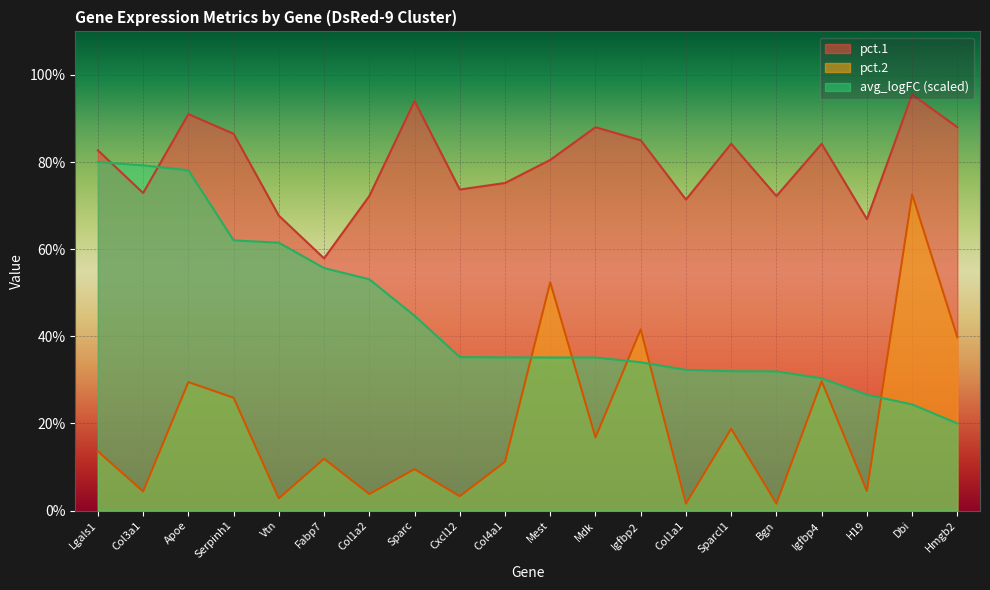

Reading left to right, extract all data points from this chart.

pct.1: Lgals1=0.8	Col3a1=0.7	Apoe=0.9	Serpinh1=0.9	Vtn=0.7	Fabp7=0.6	Col1a2=0.7	Sparc=0.9	Cxcl12=0.7	Col4a1=0.8	Mest=0.8	Mdk=0.9	Igfbp2=0.8	Col1a1=0.7	Sparcl1=0.8	Bgn=0.7	Igfbp4=0.8	H19=0.7	Dbi=1.0	Hmgb2=0.9
pct.2: Lgals1=0.1	Col3a1=0.0	Apoe=0.3	Serpinh1=0.3	Vtn=0.0	Fabp7=0.1	Col1a2=0.0	Sparc=0.1	Cxcl12=0.0	Col4a1=0.1	Mest=0.5	Mdk=0.2	Igfbp2=0.4	Col1a1=0.0	Sparcl1=0.2	Bgn=0.0	Igfbp4=0.3	H19=0.0	Dbi=0.7	Hmgb2=0.4
avg_logFC: Lgals1=0.8	Col3a1=0.8	Apoe=0.8	Serpinh1=0.6	Vtn=0.6	Fabp7=0.6	Col1a2=0.5	Sparc=0.4	Cxcl12=0.4	Col4a1=0.4	Mest=0.4	Mdk=0.4	Igfbp2=0.3	Col1a1=0.3	Sparcl1=0.3	Bgn=0.3	Igfbp4=0.3	H19=0.3	Dbi=0.2	Hmgb2=0.2